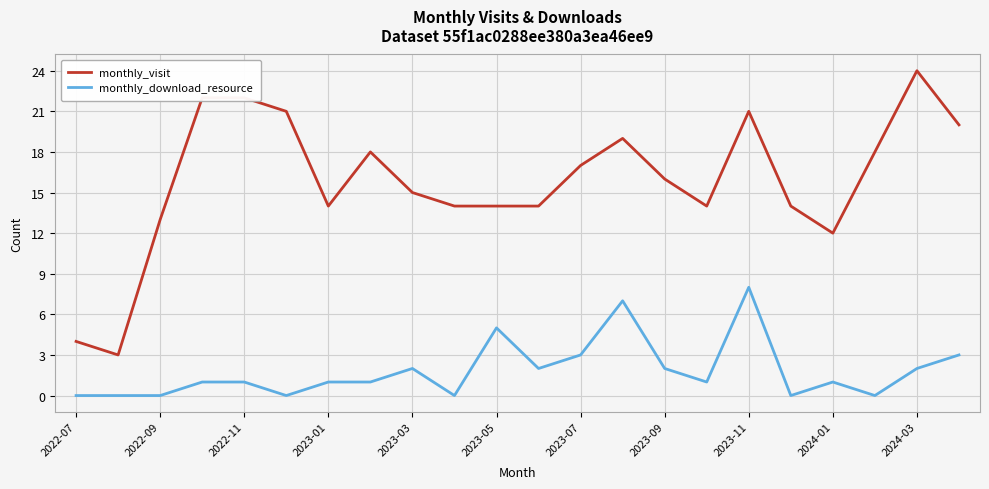

Rank the series by their average value, from highest to lowest.

monthly_visit, monthly_download_resource